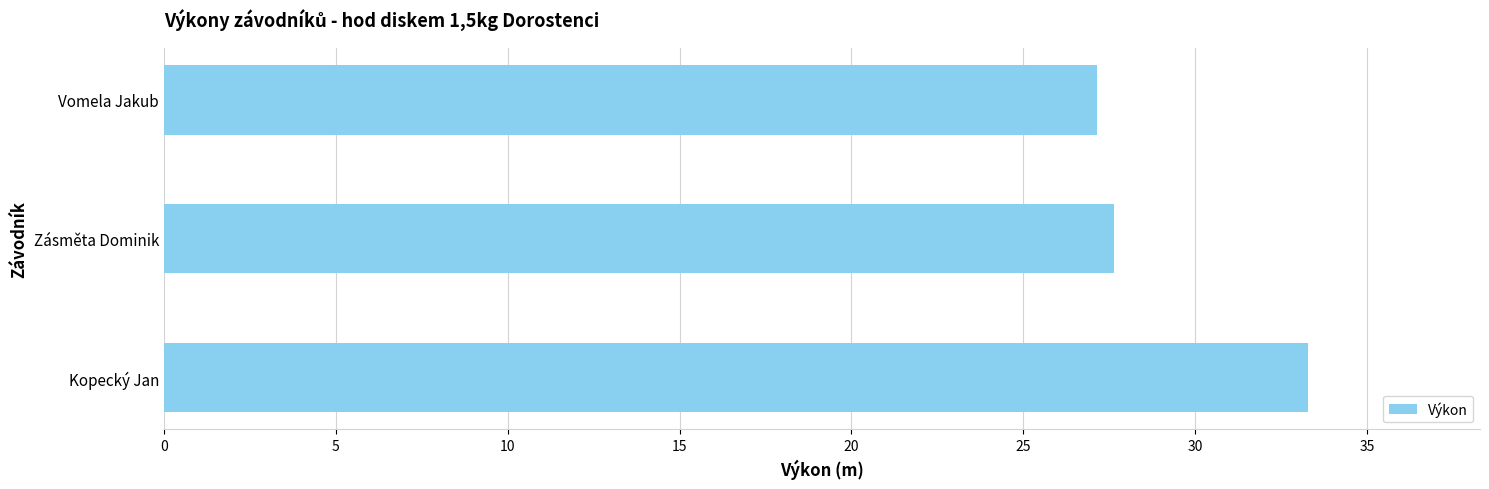

The value at Vomela Jakub is 44.7. True or false?

False